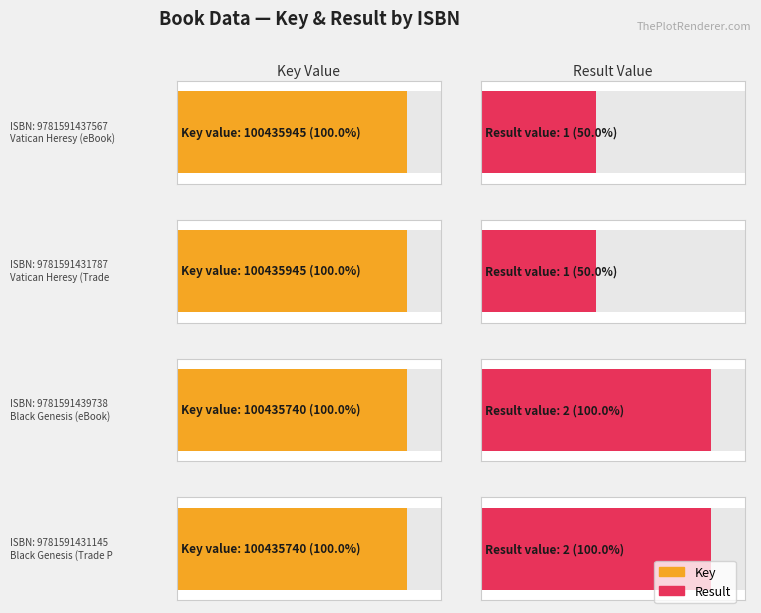

What is the label of the 1st bar from the right?

9781591431145